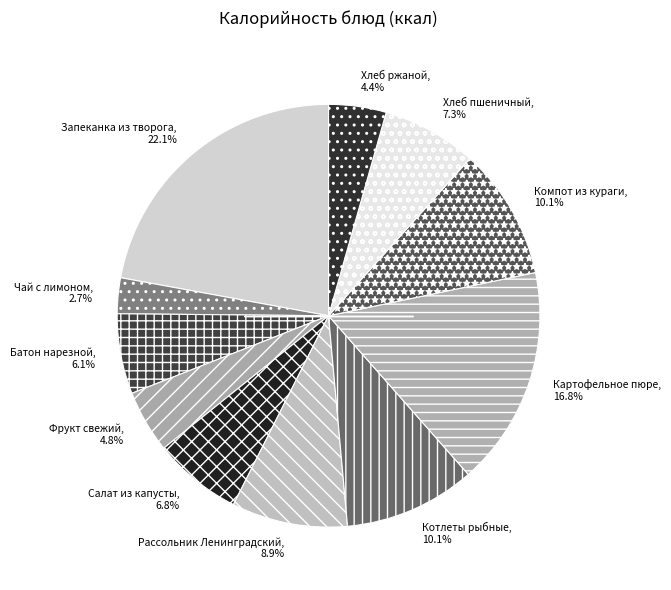

To the nearest percent, what percentage of the pie is Чай с лимоном?

3%